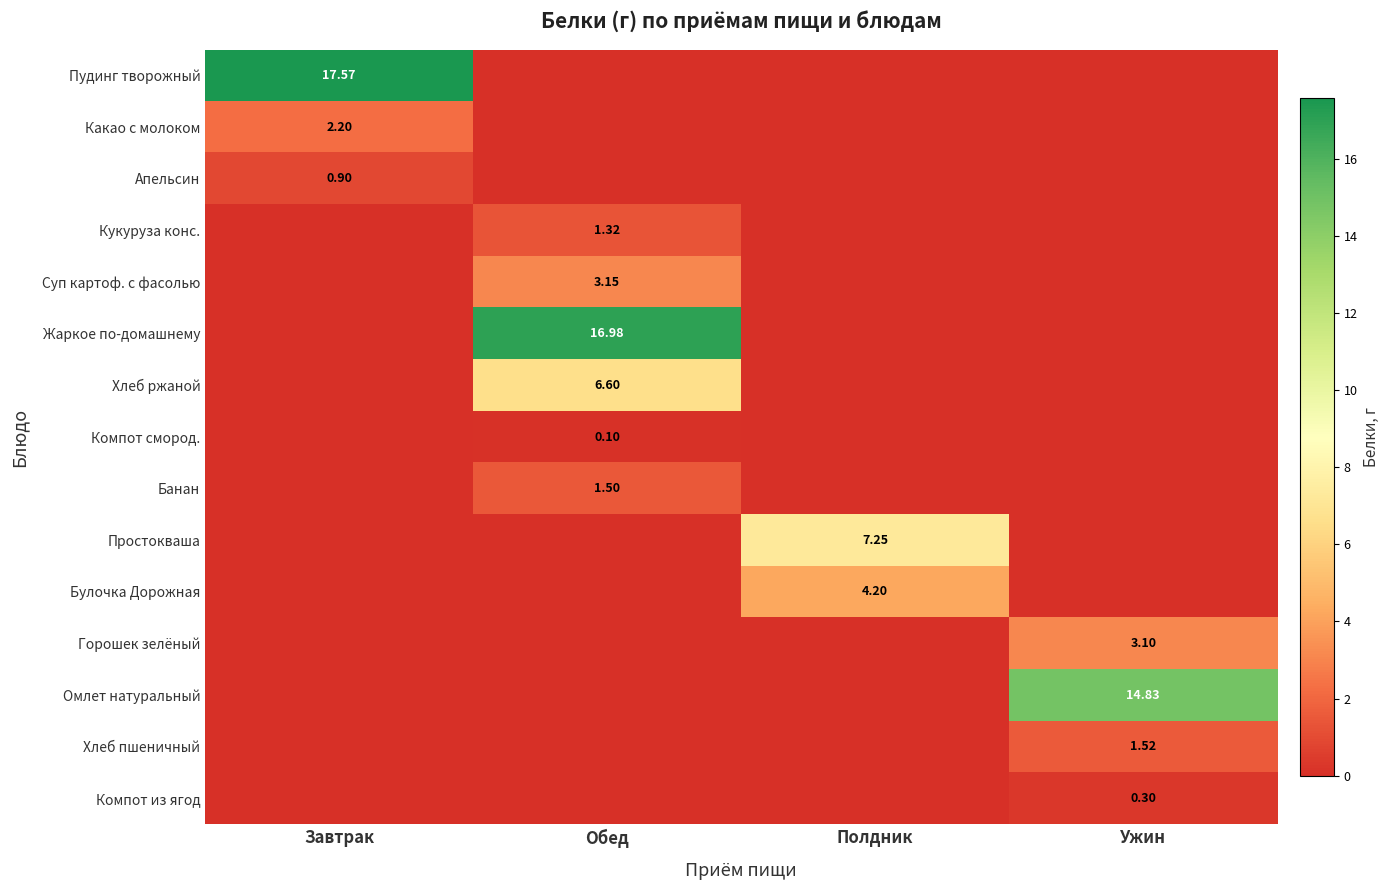

Rank the series at Полдник from lowest to highest value.

Пудинг творожный, Какао с молоком, Апельсин, Кукуруза конс., Суп картоф. с фасолью, Жаркое по-домашнему, Хлеб ржаной, Компот смород., Банан, Горошек зелёный, Омлет натуральный, Хлеб пшеничный, Компот из ягод, Булочка Дорожная, Простокваша